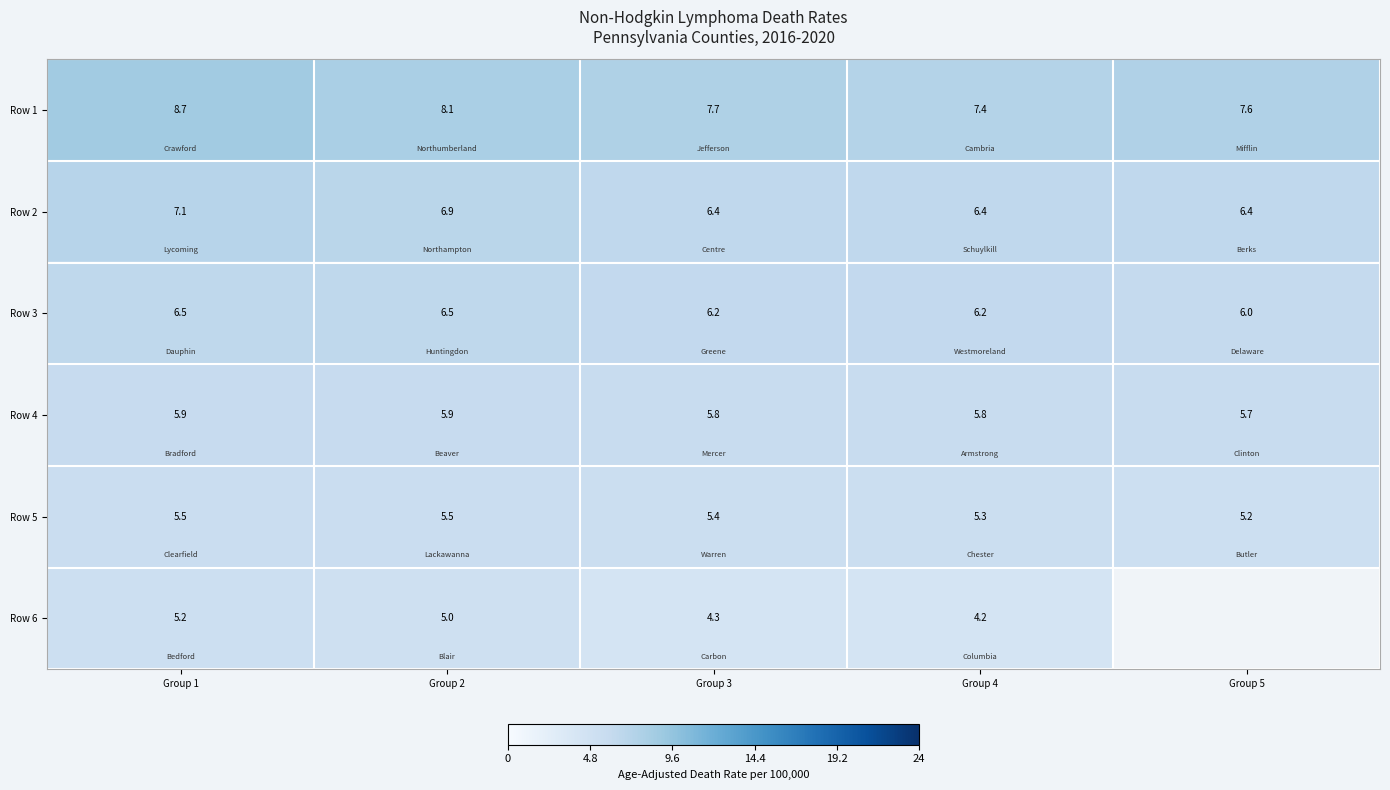

What is the spread (max minus min) of values at Group 4?

3.2